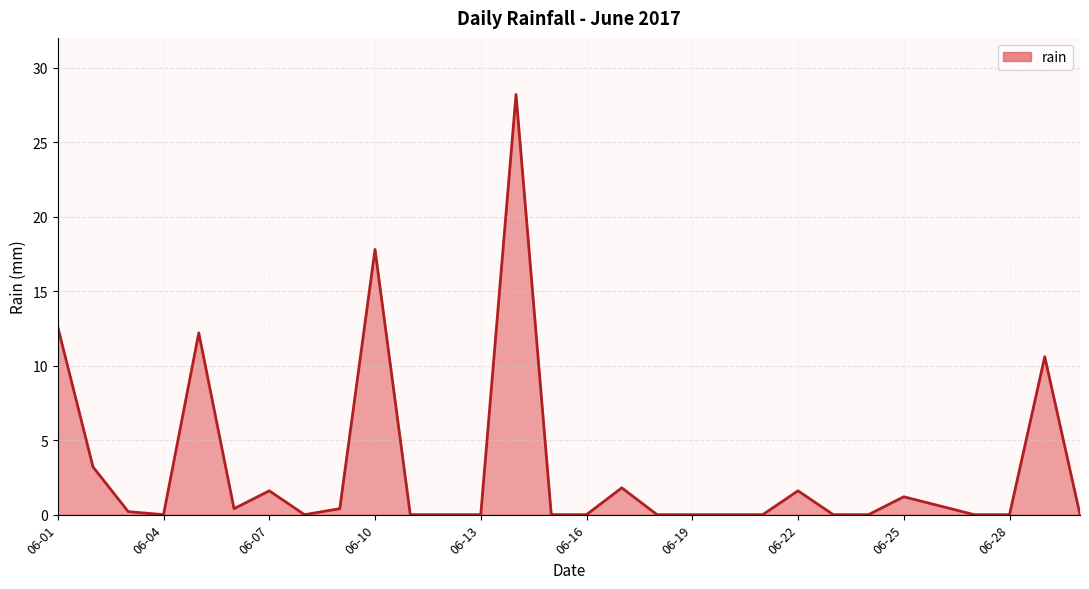

What is the difference between the maximum and minimum values?

28.2